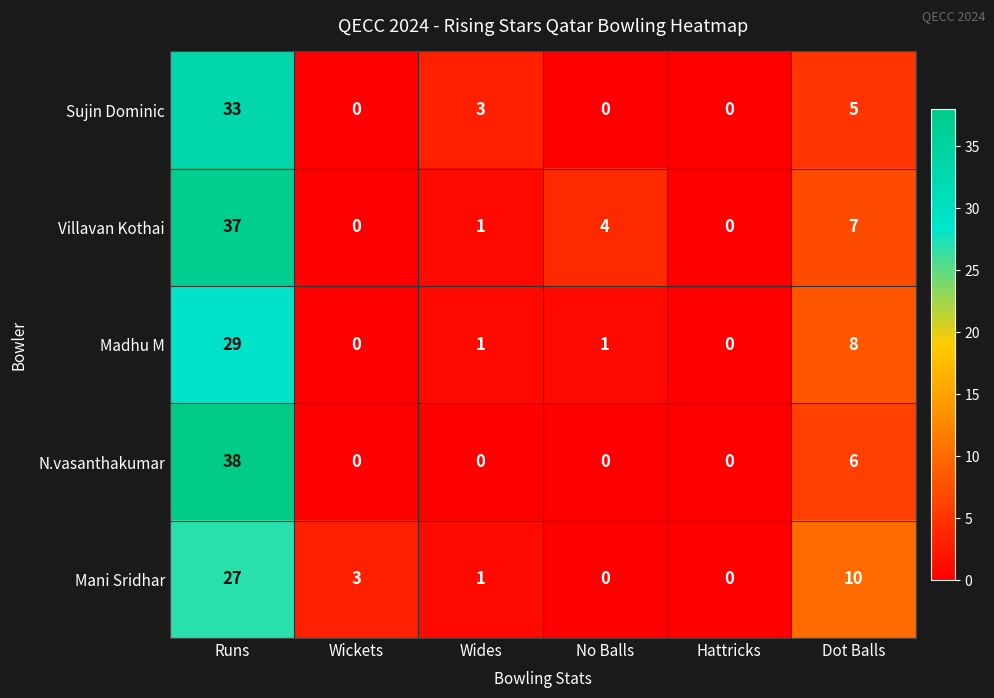

What is the sum of the Sujin Dominic values at Wides and Runs?

36